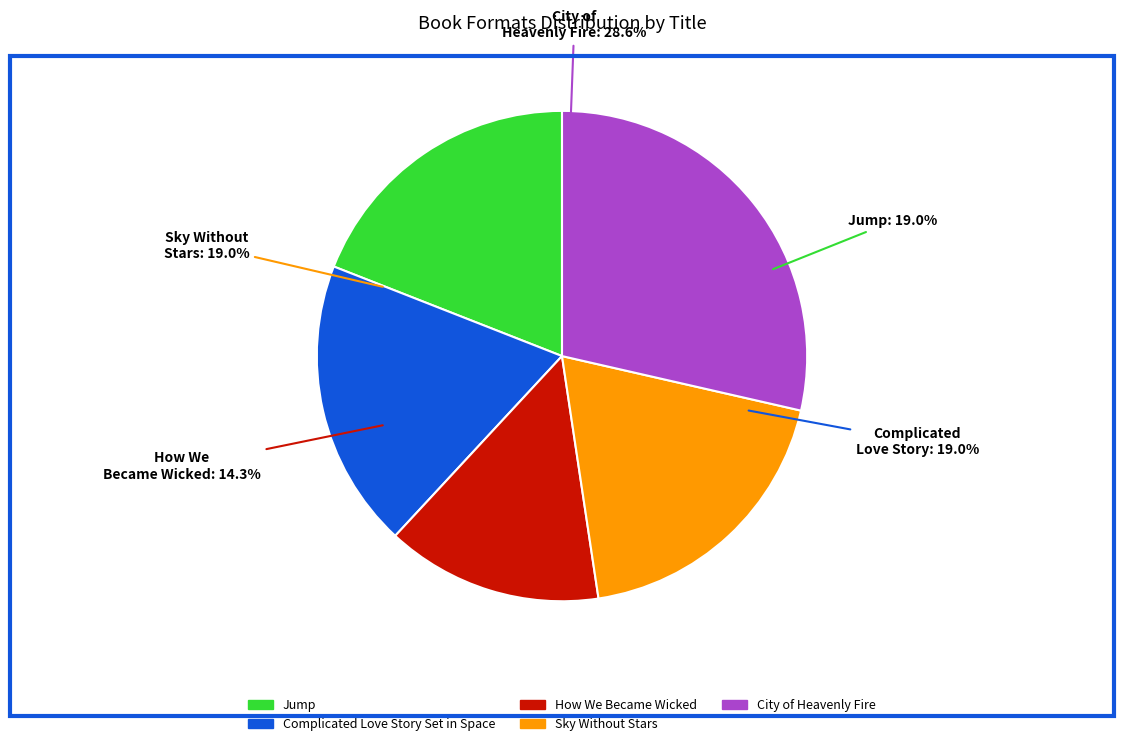

What percentage is NOT represented by Complicated Love Story Set in Space?

81.0%